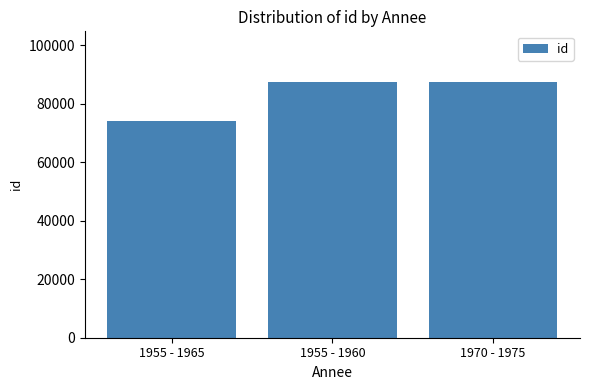

What is the minimum value shown in the chart?

74126